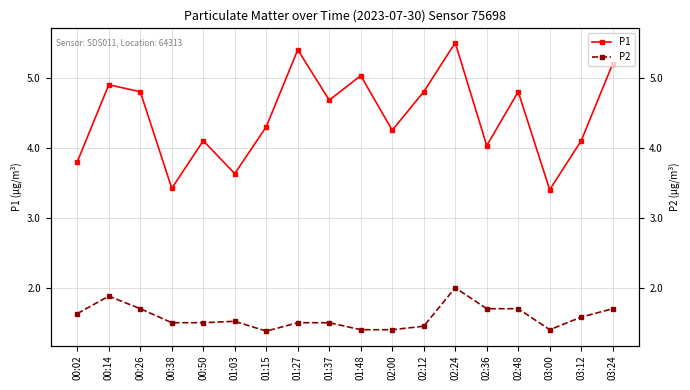

What is the difference between the maximum and minimum values in the P2 series?

0.6